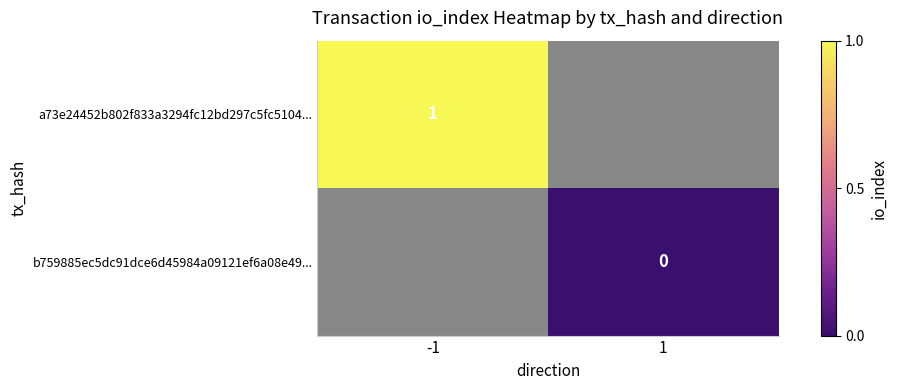

The a73e24452b802f833a3294fc12bd297c5fc5104... series shows 2 at -1. True or false?

False